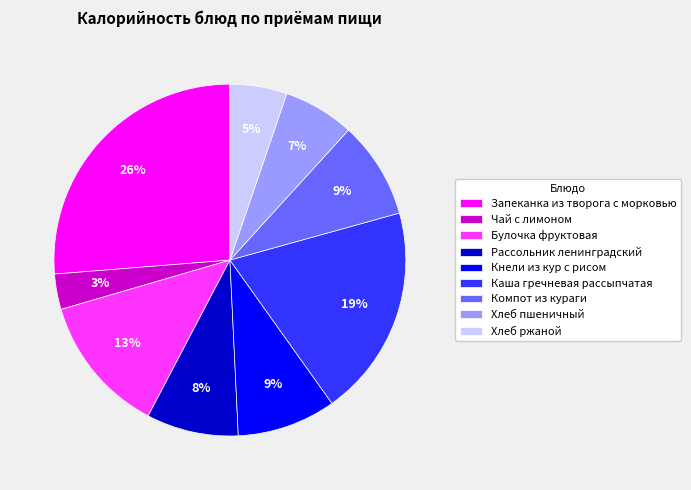

True or false: Каша гречневая рассыпчатая accounts for 19% of the total.

True